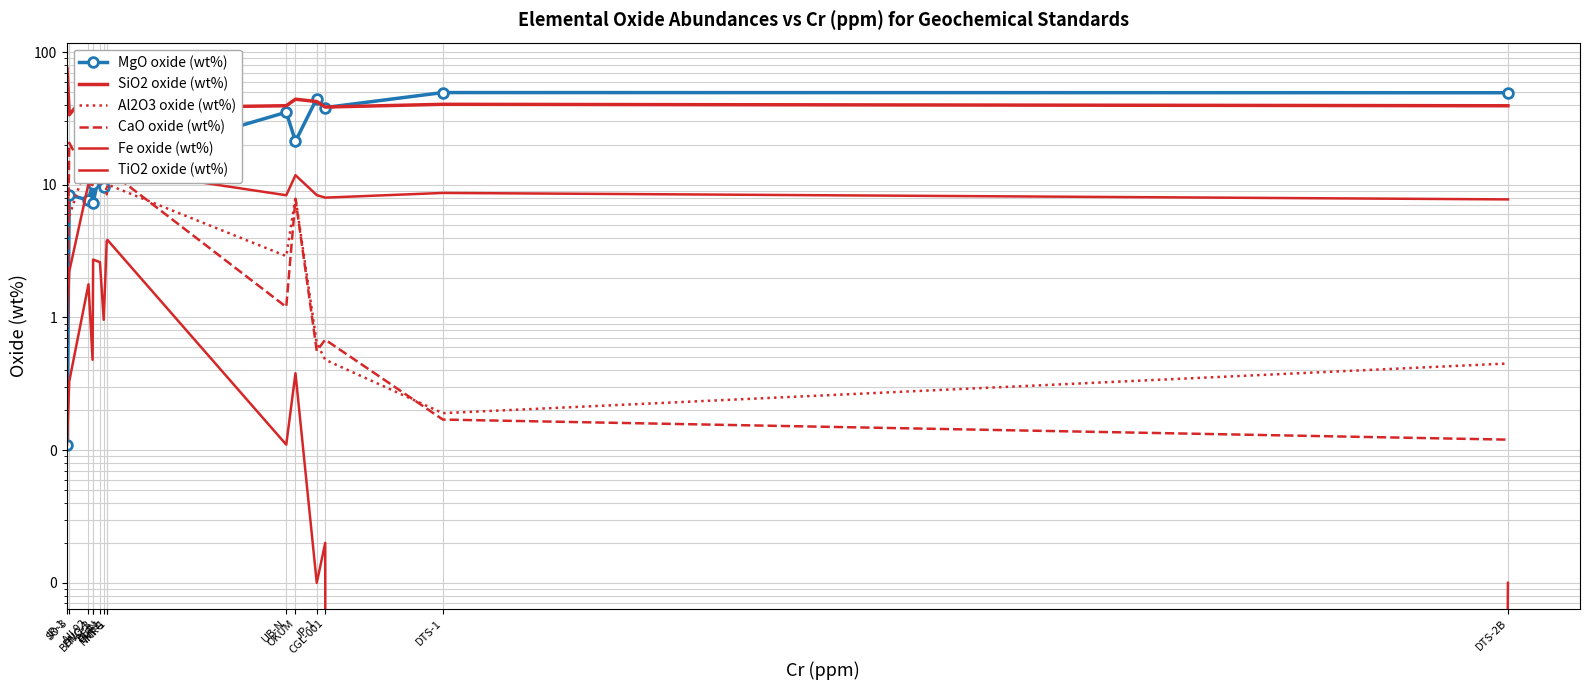

Reading right to left, transcribe all the data shown in this chart.

MgO oxide (wt%): DTS-2B=49.4	DTS-1=49.5	CGL-001=38.2	JP-1=44.7	OKUM=21.3	UB-N=35.2	NKT-1=14.2	MRG=13.6	BIR-1=9.7	BE-N=13.1	BHVO-2=7.2	DNC-1=10.1	AII 92=7.6	SO-3=8.4	JR-1=0.1
SiO2 oxide (wt%): DTS-2B=39.4	DTS-1=40.4	CGL-001=38.5	JP-1=42.4	OKUM=44.1	UB-N=39.4	NKT-1=37.8	MRG=39.1	BIR-1=47.8	BE-N=38.2	BHVO-2=49.8	DNC-1=47.1	AII 92=49.9	SO-3=33.7	JR-1=75.4
Al2O3 oxide (wt%): DTS-2B=0.5	DTS-1=0.2	CGL-001=0.5	JP-1=0.6	OKUM=8.0	UB-N=2.9	NKT-1=10.1	MRG=8.5	BIR-1=15.4	BE-N=10.0	BHVO-2=13.5	DNC-1=18.3	AII 92=15.8	SO-3=5.8	JR-1=12.9
CaO oxide (wt%): DTS-2B=0.1	DTS-1=0.2	CGL-001=0.7	JP-1=0.6	OKUM=7.8	UB-N=1.2	NKT-1=13.0	MRG=14.7	BIR-1=13.3	BE-N=13.9	BHVO-2=11.4	DNC-1=11.4	AII 92=11.1	SO-3=20.7	JR-1=0.7
Fe oxide (wt%): DTS-2B=7.8	DTS-1=8.7	CGL-001=8.0	JP-1=8.4	OKUM=11.8	UB-N=8.3	NKT-1=13.3	MRG=17.9	BIR-1=11.3	BE-N=12.8	BHVO-2=12.3	DNC-1=9.9	AII 92=10.2	SO-3=2.2	JR-1=0.9
TiO2 oxide (wt%): DTS-2B=0.0	DTS-1=0.0	CGL-001=0.0	JP-1=0.0	OKUM=0.4	UB-N=0.1	NKT-1=3.8	MRG=3.8	BIR-1=1.0	BE-N=2.6	BHVO-2=2.7	DNC-1=0.5	AII 92=1.8	SO-3=0.3	JR-1=0.1